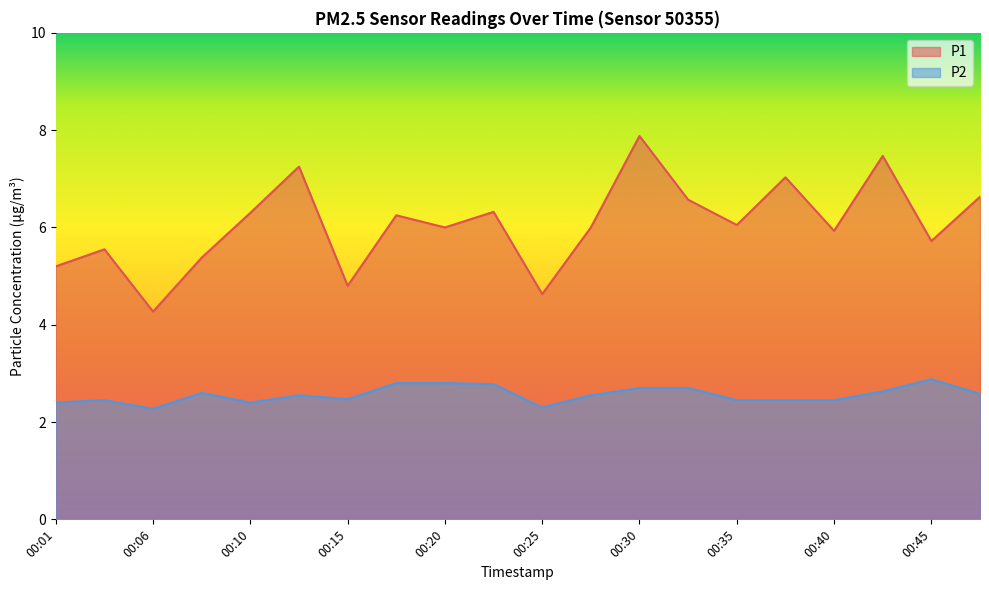

What is the value of the P2 point at the 10th from the left?

2.8